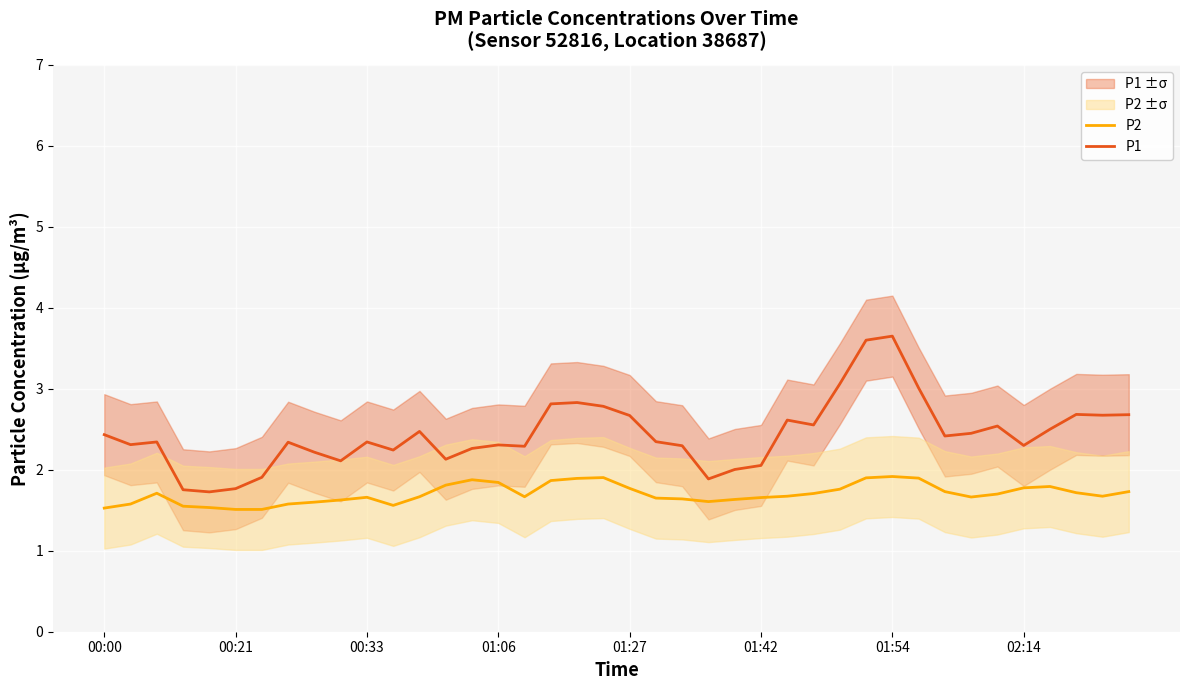

What is the minimum value for P2?

1.5